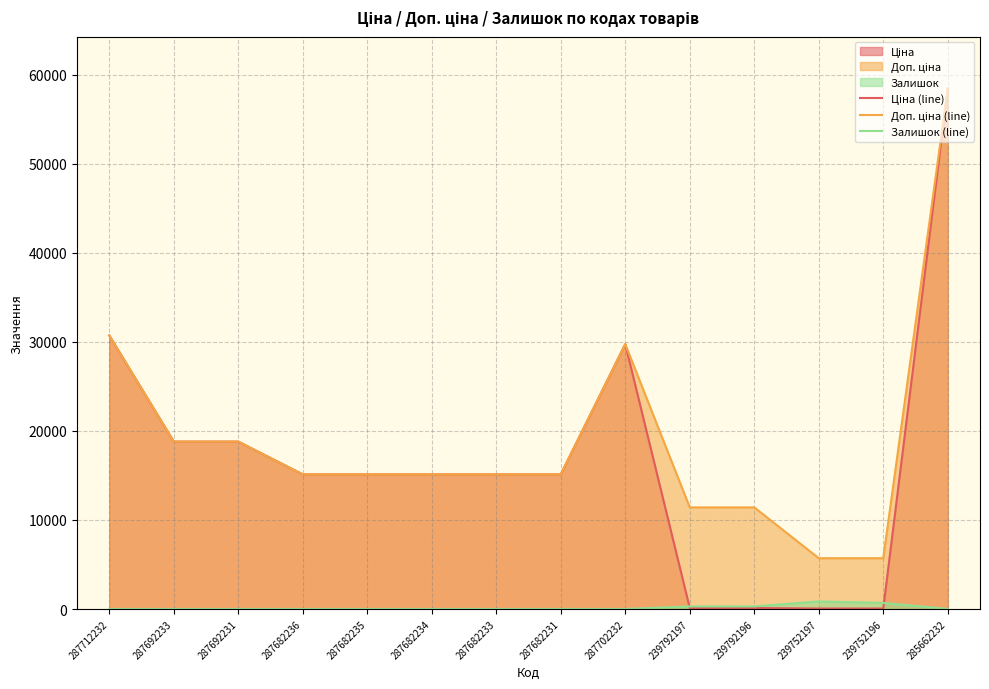

Does the chart display data point markers on the line(s)?

No